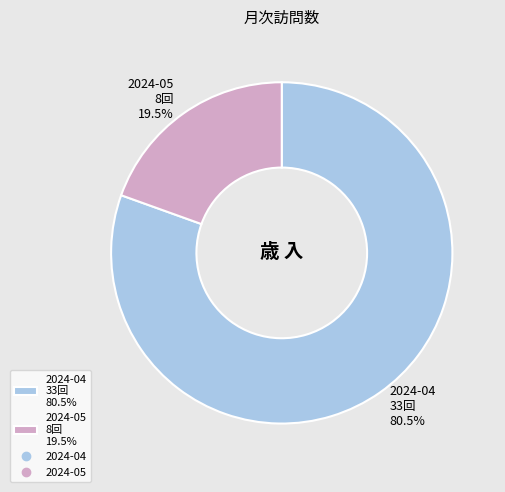

Between 2024-04 33回 80.5% and 2024-05 8回 19.5%, which is larger?

2024-04 33回 80.5%